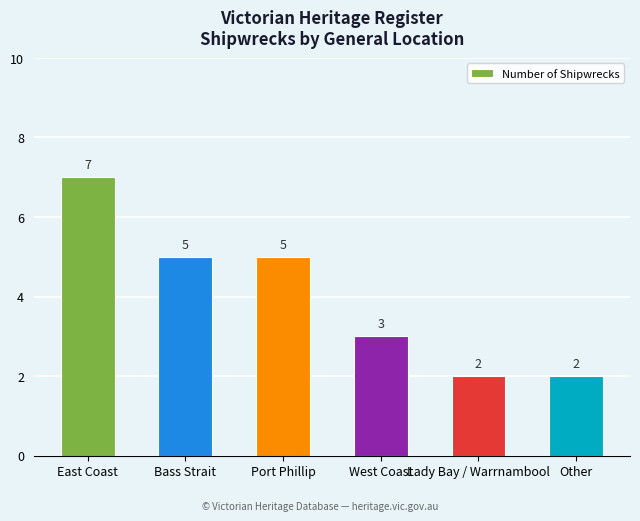

Which category has the highest value across all series?

East Coast